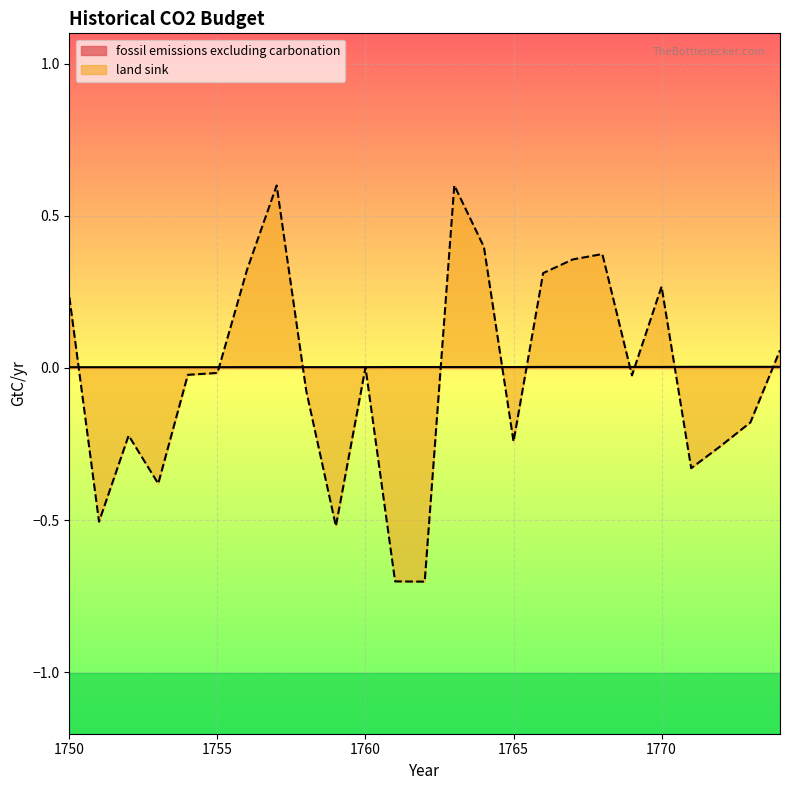

How many series are shown in this chart?

2